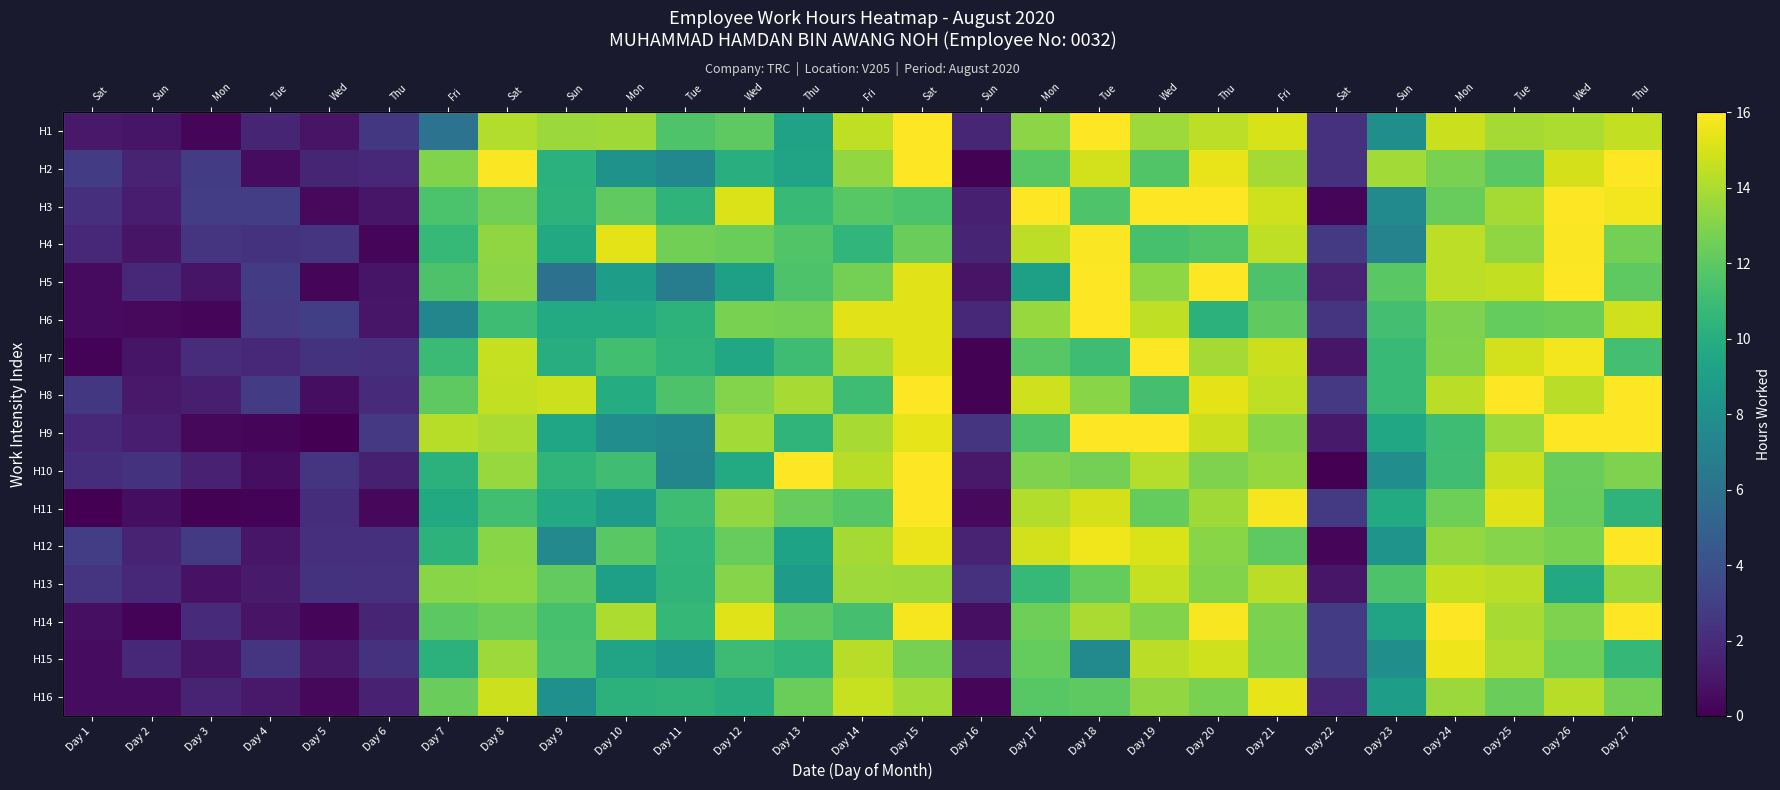

Which has a higher value, Day 19 or Day 15?

Day 15